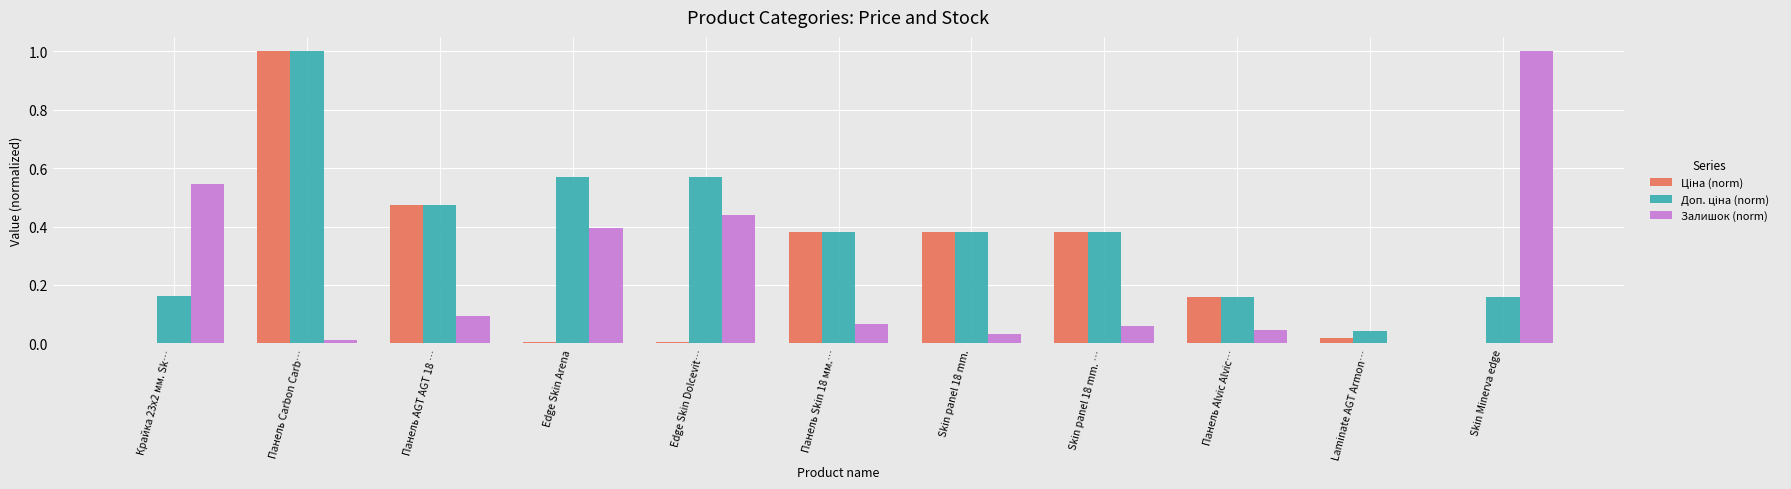

The value of Залишок (norm) at Панель AGT AGT 18 … is 0.2. True or false?

False